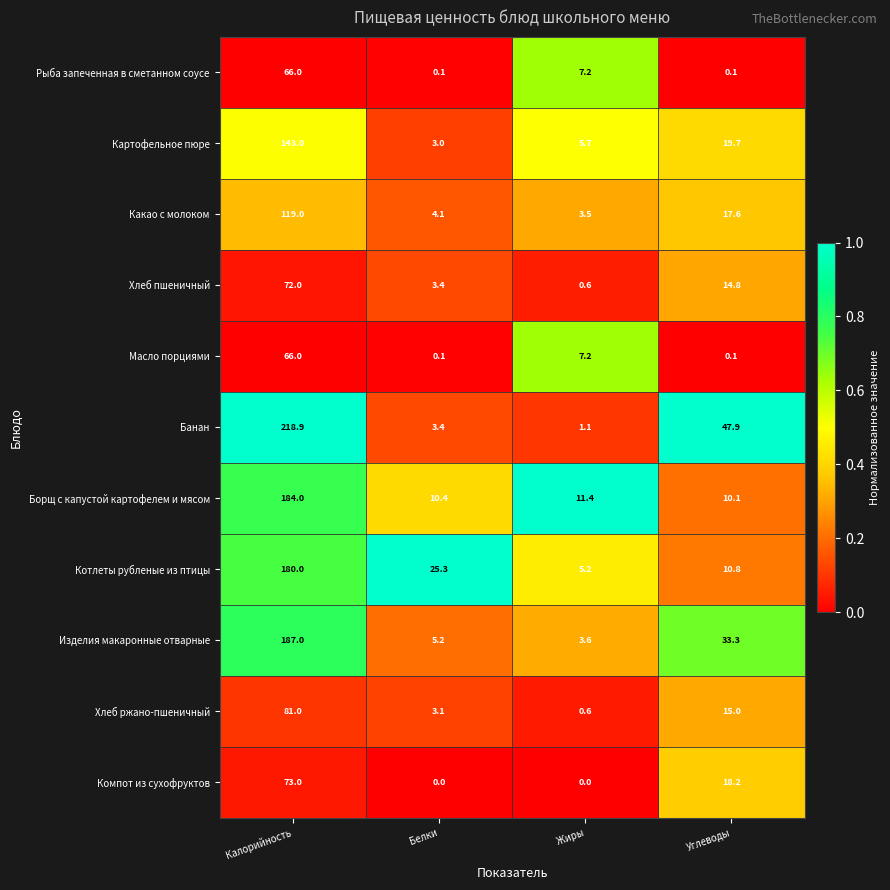

At which category does the chart reach its peak across all series?

Калорийность